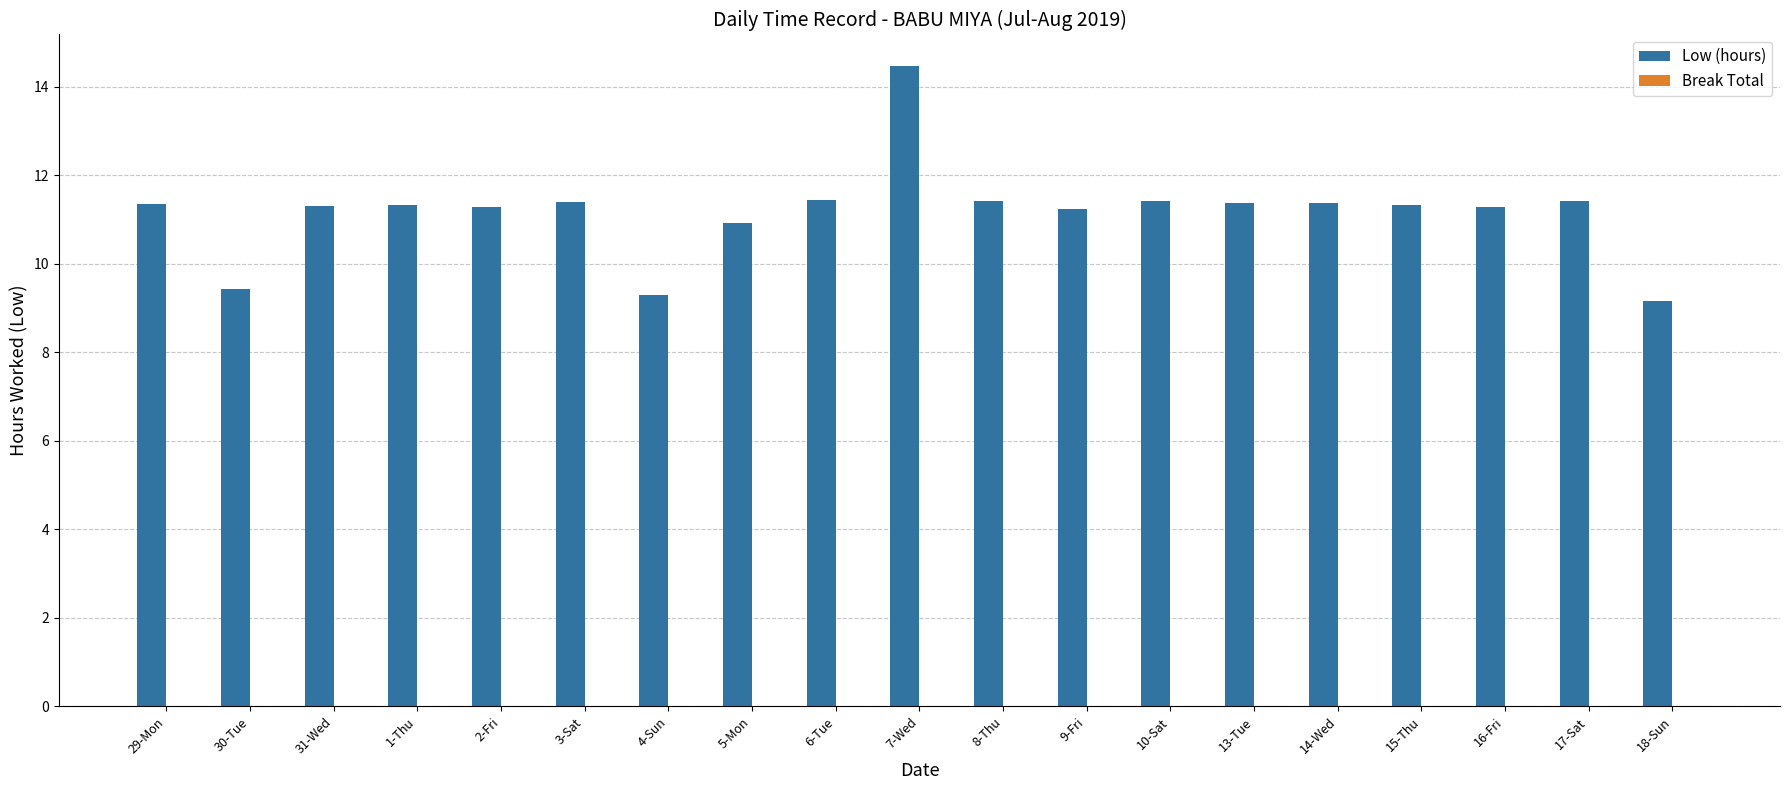

Are the bars horizontal?

No